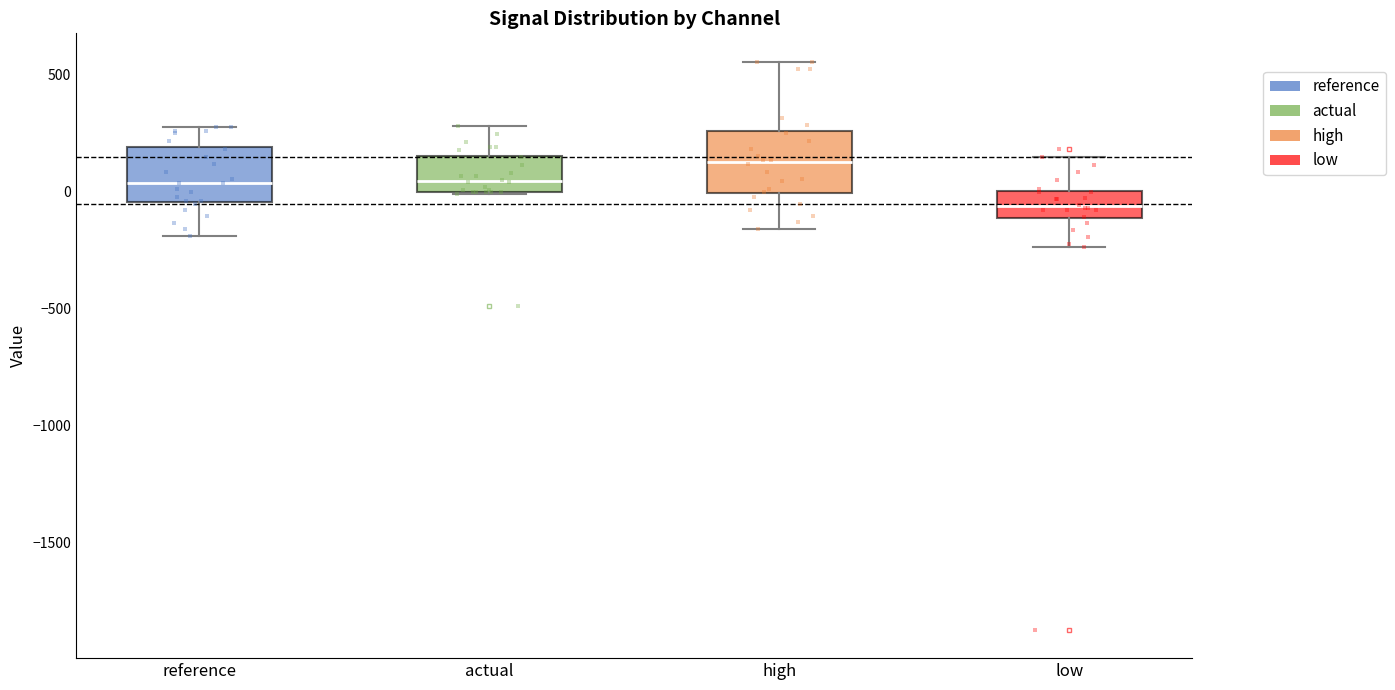

Reading left to right, transcribe this box plot: for each box, give where its median line is, the range the box spans, and where its two whiskers end, as read against the y-axis. The values are not printed on the chart, so give them approximately, as read against the axis.

reference: median 50, box -50 to 200, whiskers -200 to 300
actual: median 50, box 0 to 150, whiskers 0 to 300
high: median 150, box 0 to 250, whiskers -150 to 550
low: median -50, box -100 to 0, whiskers -250 to 150